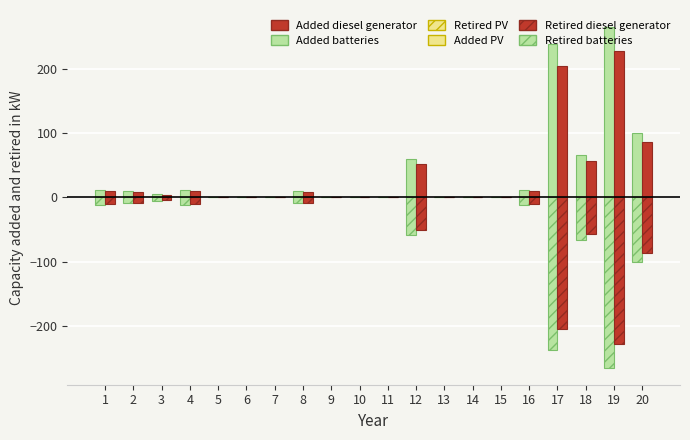

How many categories are shown in the chart?

20